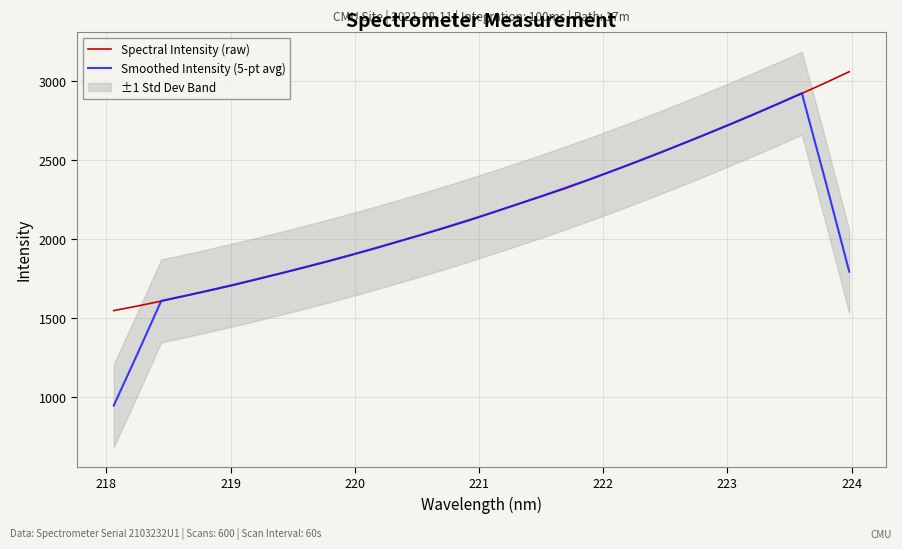

What is the maximum value for Spectral Intensity (raw)?

3060.5